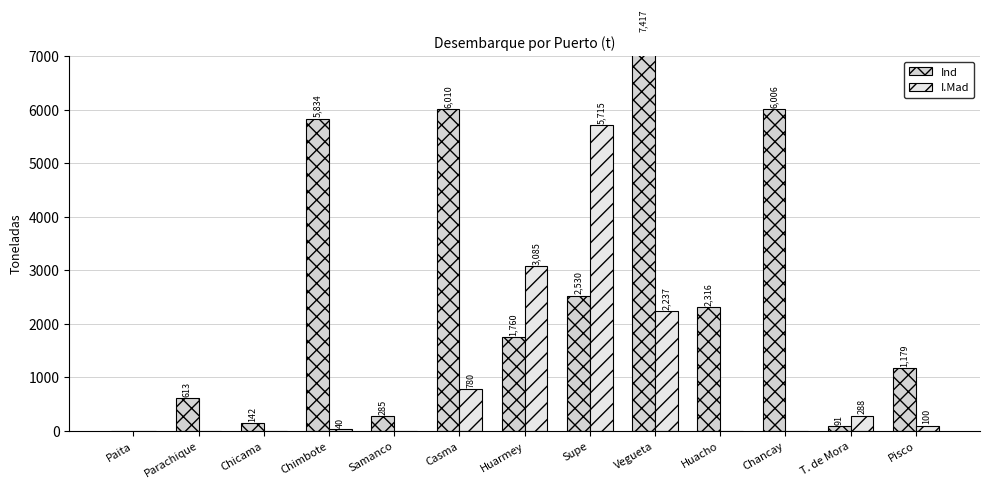

What position from the right is Vegueta?

5